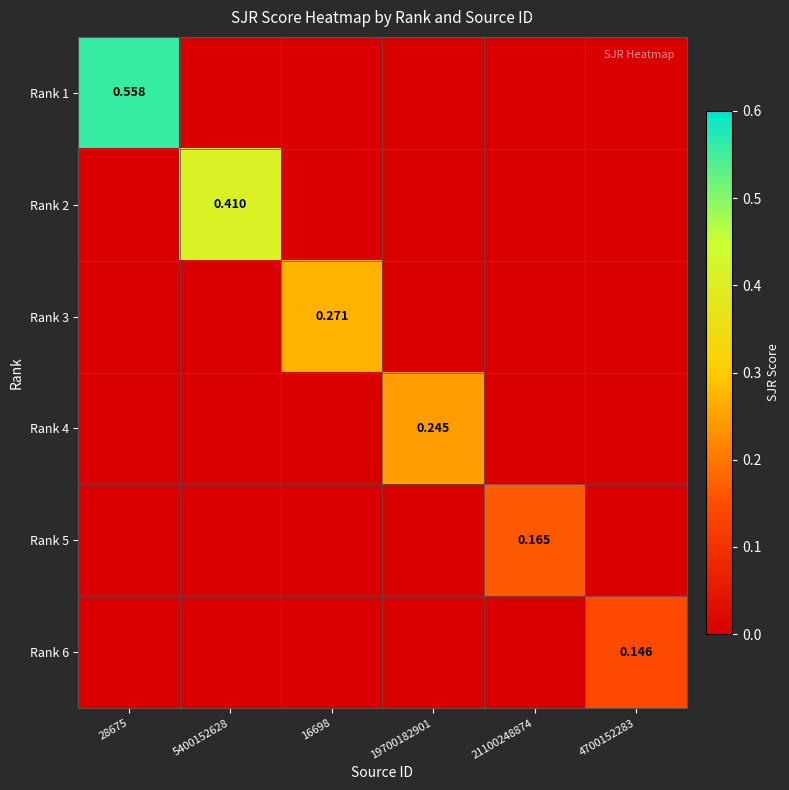

Where is Rank 3 nearest to the value 0?

28675